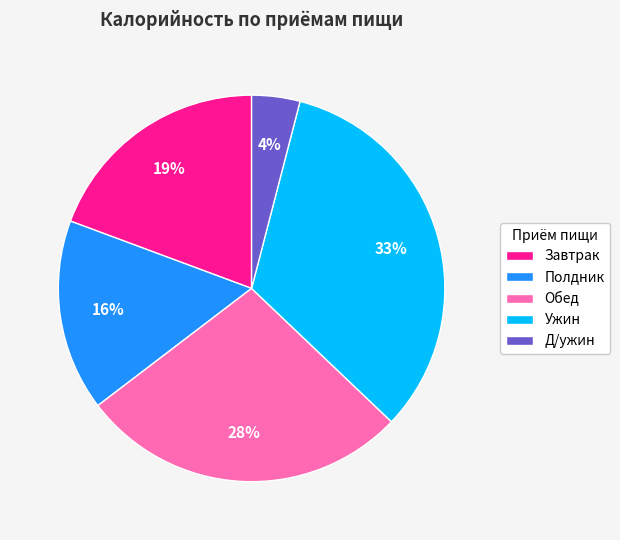

Is the sum of Обед and Завтрак greater than half?

No